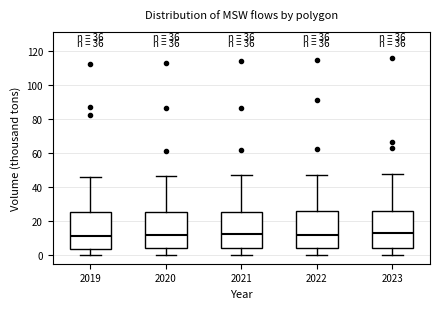

Reading left to right, transcribe this box plot: for each box, give where its median line is, the range the box spans, and where its two whiskers end, as read against the y-axis. The values are not printed on the chart, so give them approximately, as read against the axis.

2019: median 12, box 4 to 26, whiskers 0 to 46
2020: median 12, box 4 to 26, whiskers 0 to 46
2021: median 12, box 4 to 26, whiskers 0 to 46
2022: median 12, box 4 to 26, whiskers 0 to 48
2023: median 14, box 4 to 26, whiskers 0 to 48